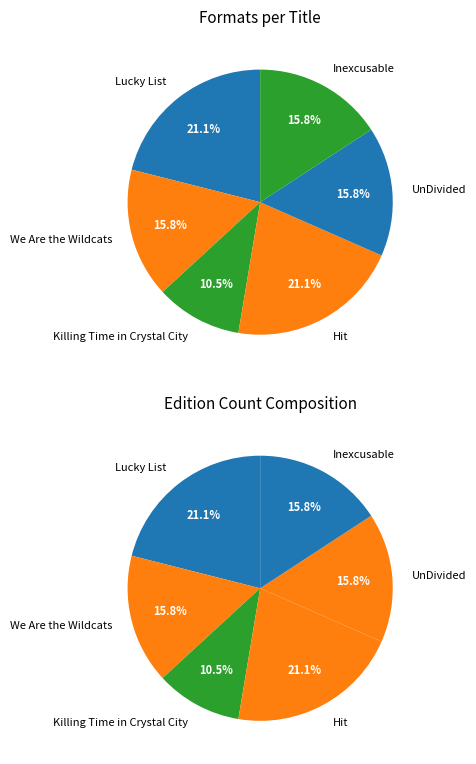

How much of the chart is everything except UnDivided?

84.2%